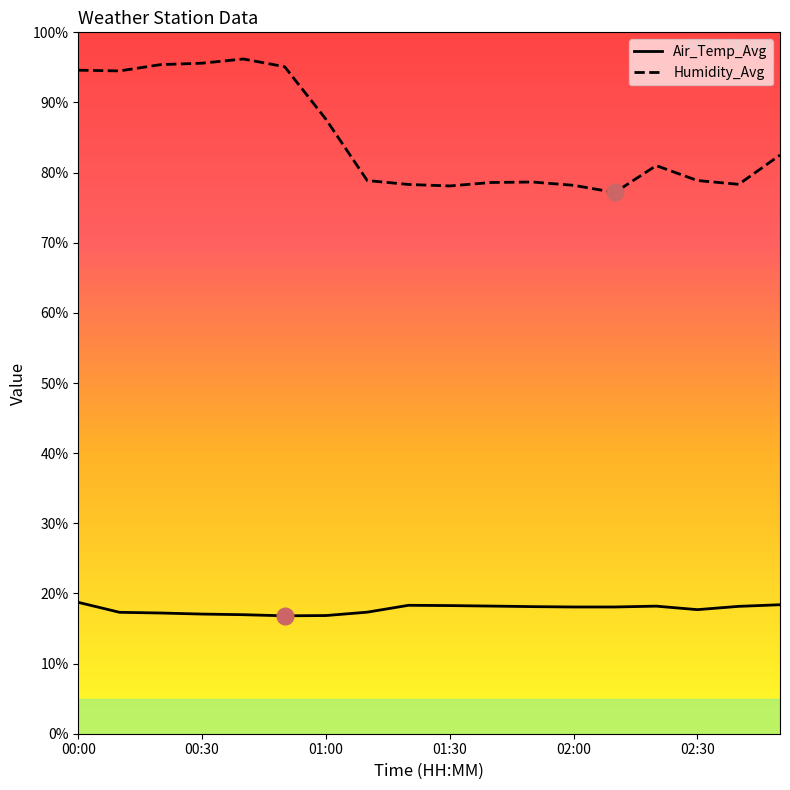

Reading right to left, extract all data points from this chart.

Air_Temp_Avg: 18.4	18.2	17.7	18.2	18.1	18.1	18.1	18.2	18.3	18.3	17.3	16.9	16.8	17.0	17.1	17.2	17.3	18.7
Humidity_Avg: 82.5	78.3	78.9	81.0	77.2	78.2	78.7	78.6	78.1	78.3	78.9	87.6	95.1	96.2	95.6	95.4	94.5	94.6